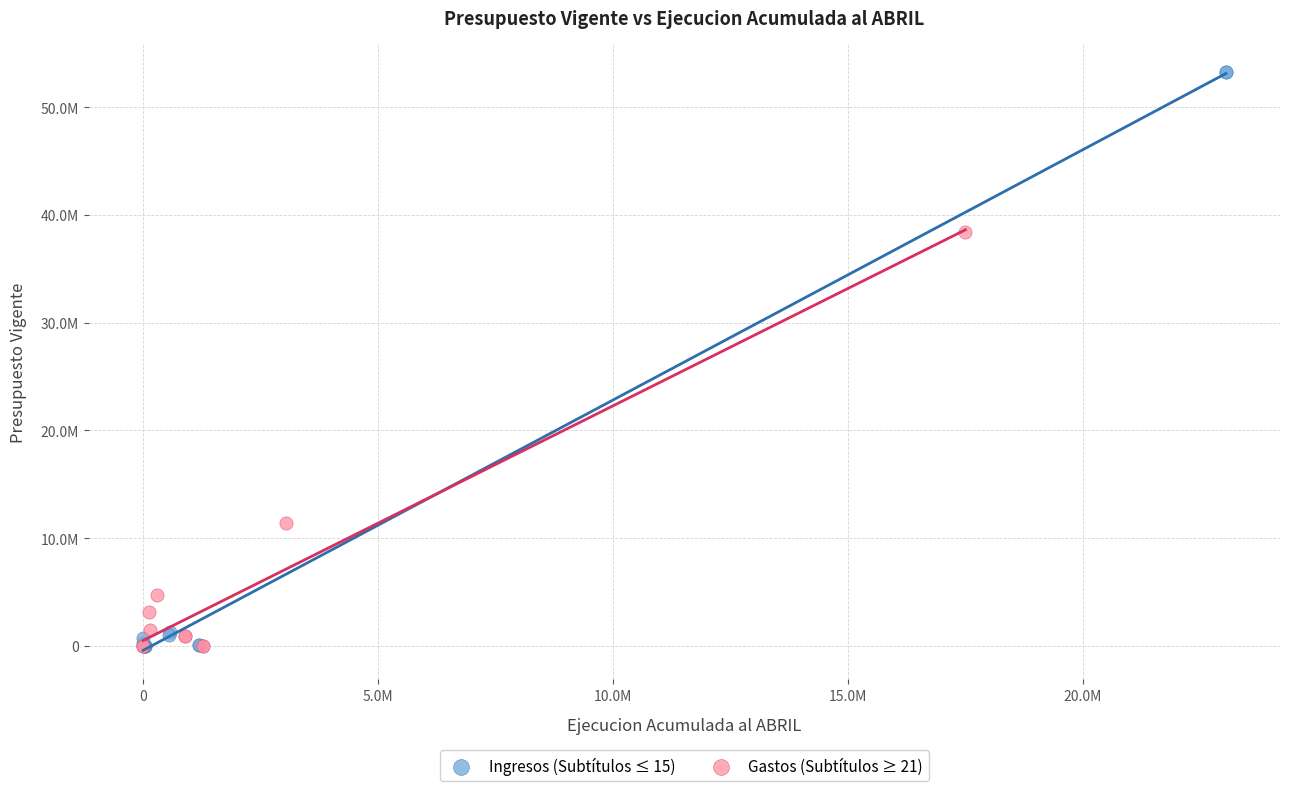

Which series contains the highest Y value?

Ingresos (Subtítulos ≤ 15)